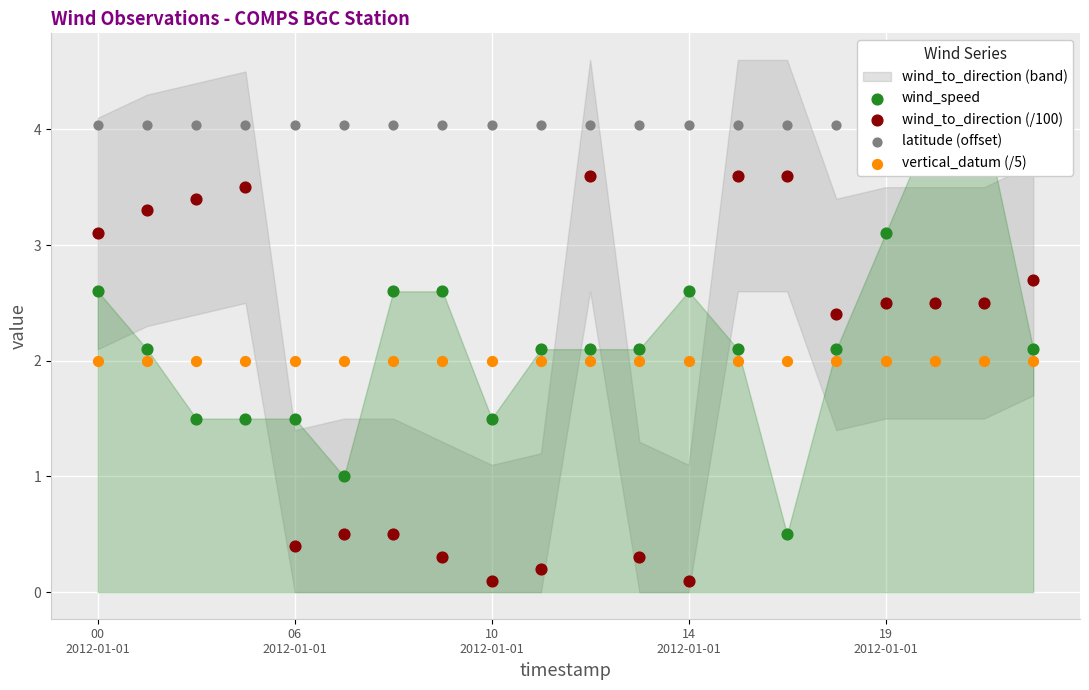

Which series has the largest total across all categories?

latitude (offset)